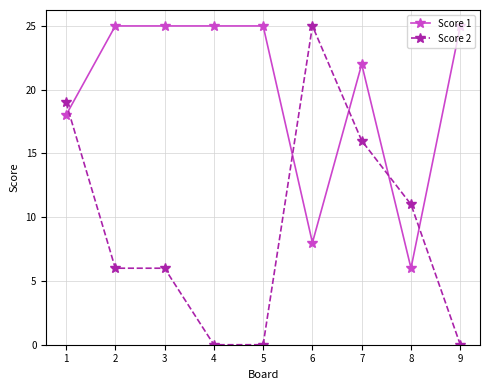

Is this an area chart (filled region under the line)?

No